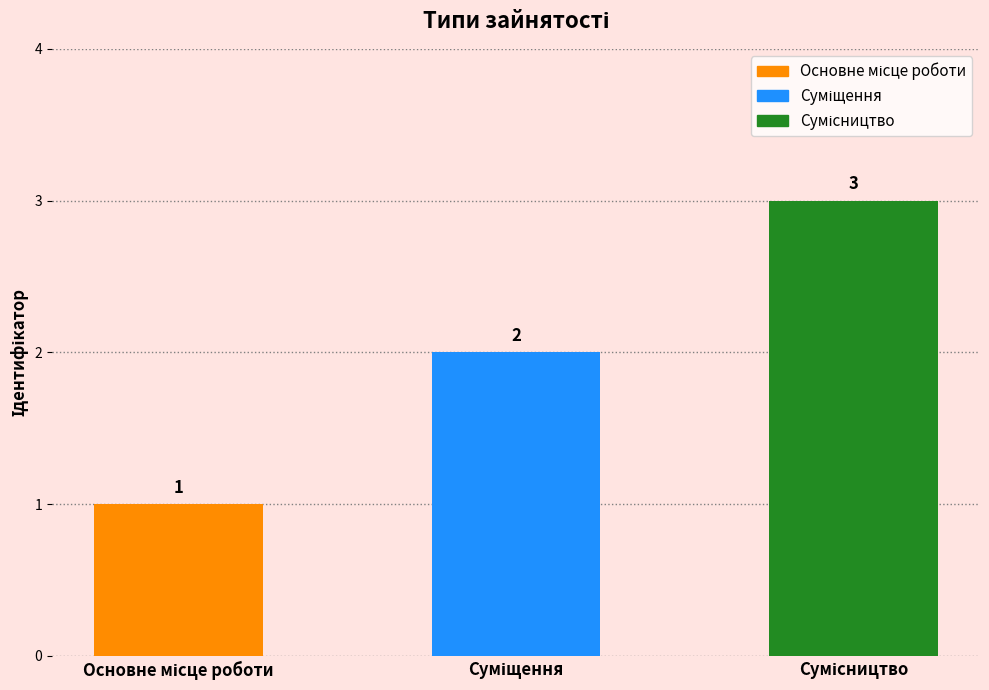

Count the values in the range 1 to 3.

3